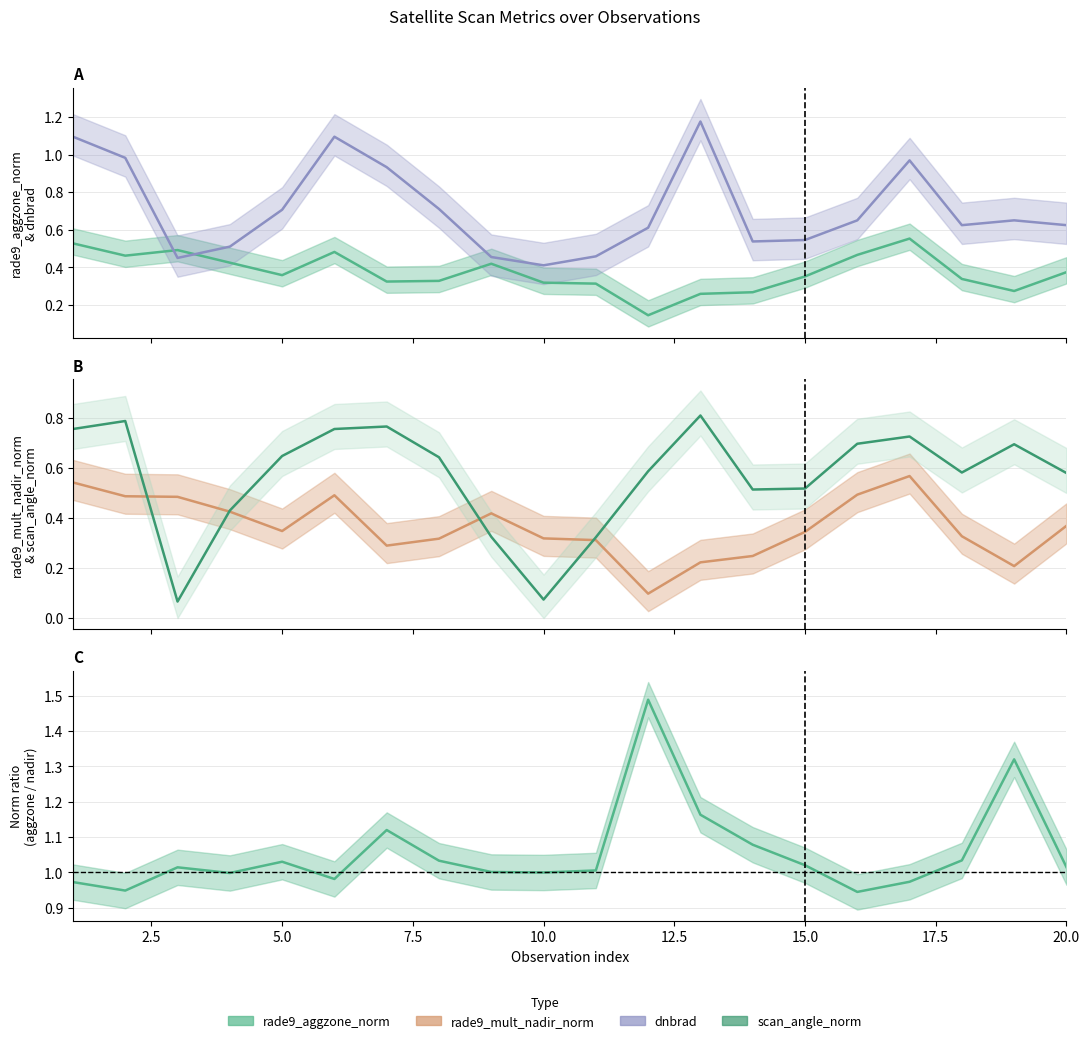

What is the maximum value for rade9_aggzone_norm / rade9_mult_nadir_norm?

1.5